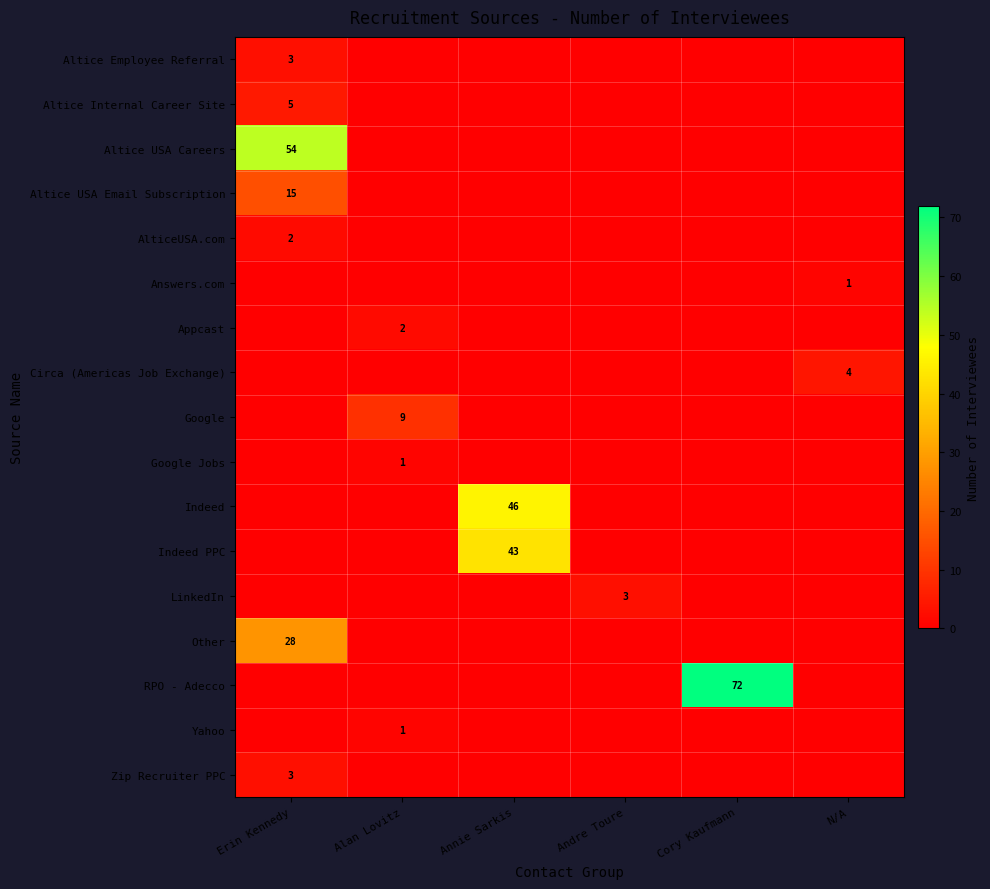

True or false: Other has a value of 28 at Erin Kennedy.

True